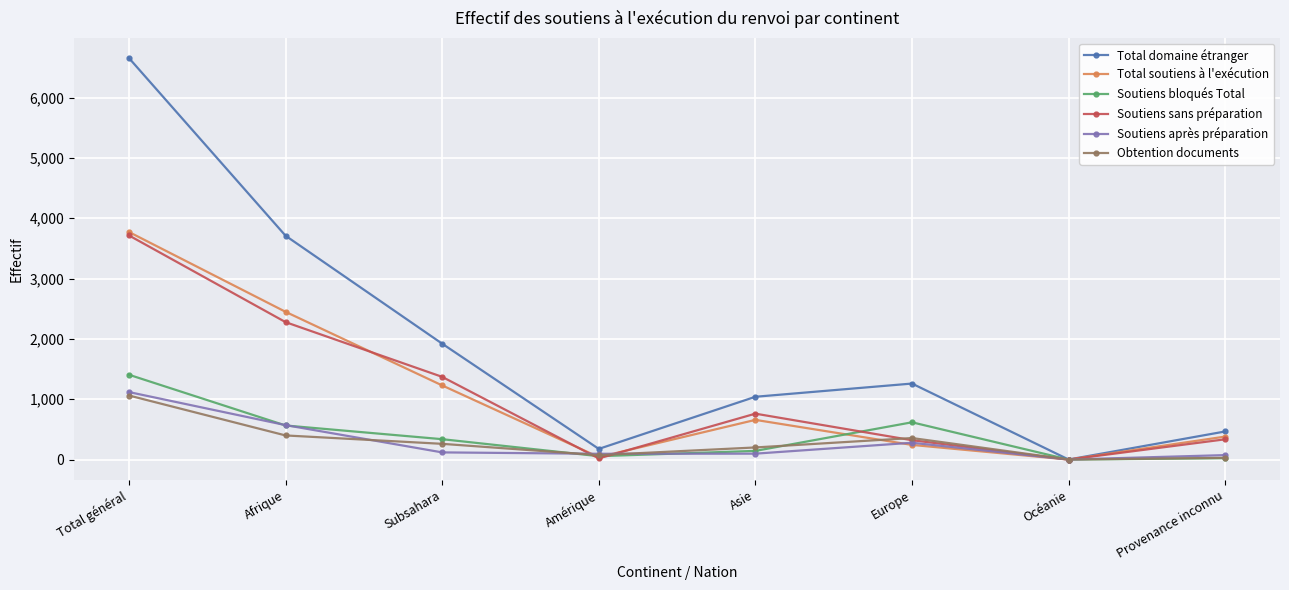

Which series changed the most between Total général and Subsahara?

Total domaine étranger